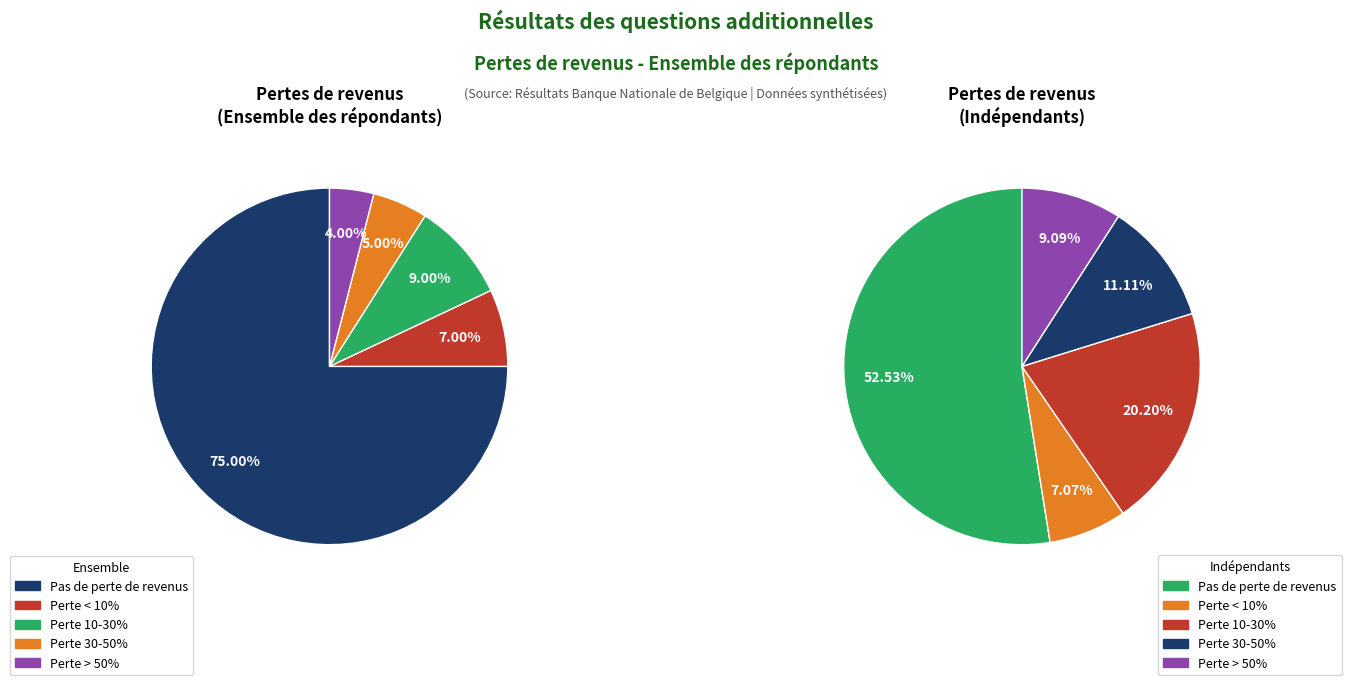

Combined, do Pas de perte de revenus and Perte de revenus supérieure à 50% account for over 50%?

Yes